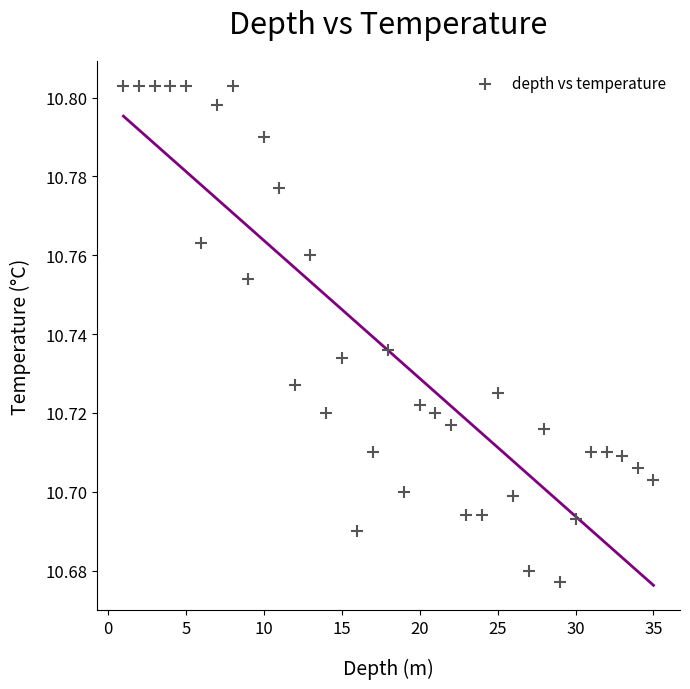

What is the range of X values (max minus min)?

34.0